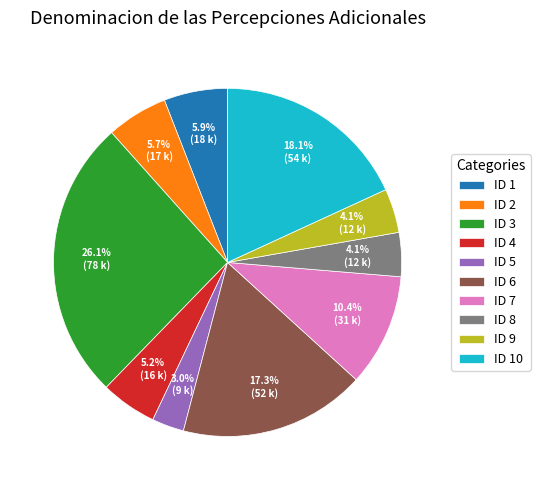

Combined, what portion of the pie is ID 2 and ID 9?

9.8%